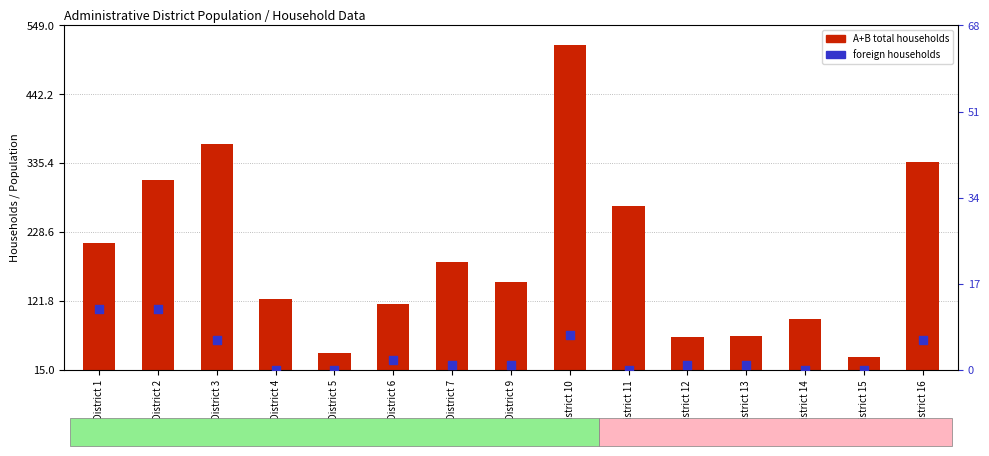

At how many categories does at least one series exceed 428?

1